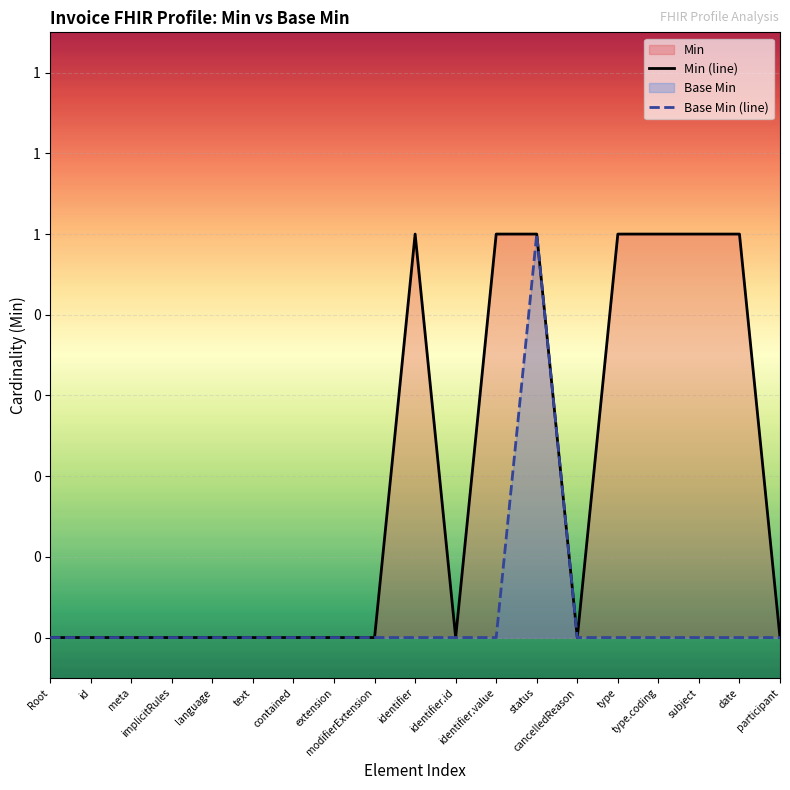

True or false: Min (line) has a value of 1 at type.

False